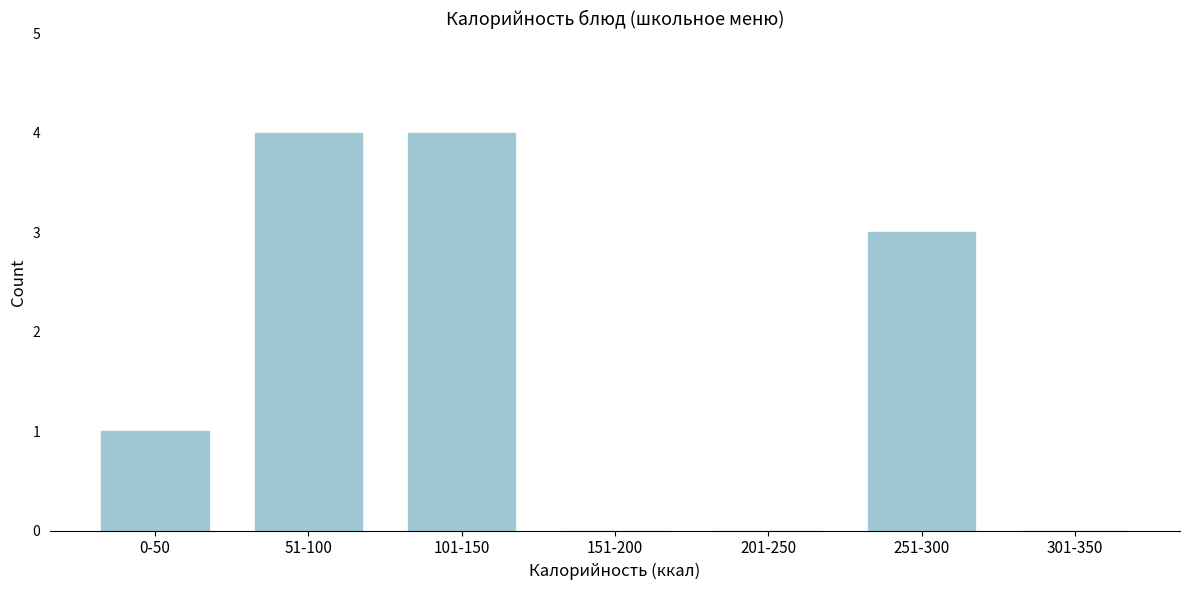

Reading right to left, extract all data points from this chart.

301-350=0	251-300=3	201-250=0	151-200=0	101-150=4	51-100=4	0-50=1